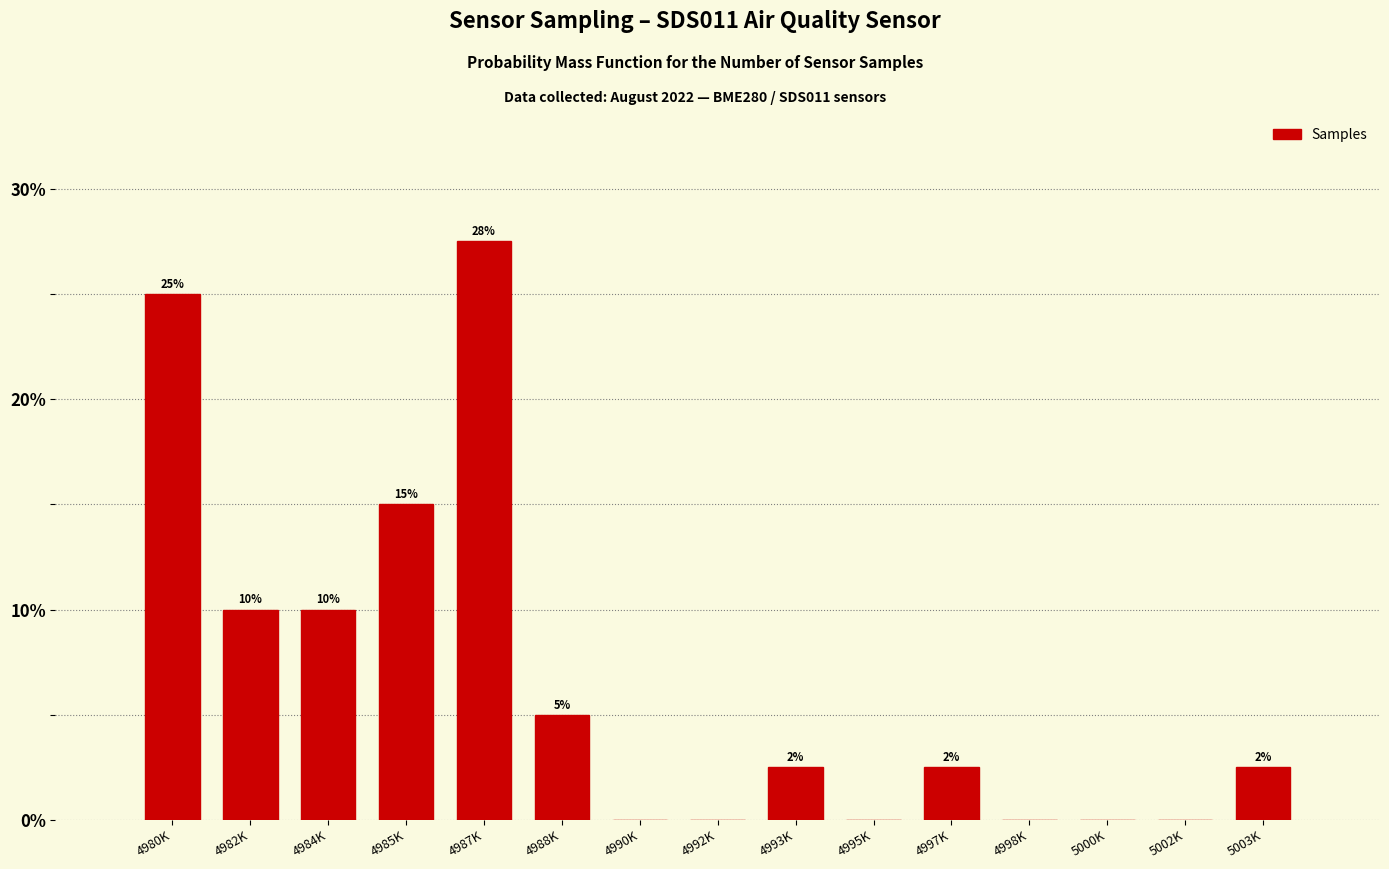

Between 5003K and 4992K, which is larger?

5003K